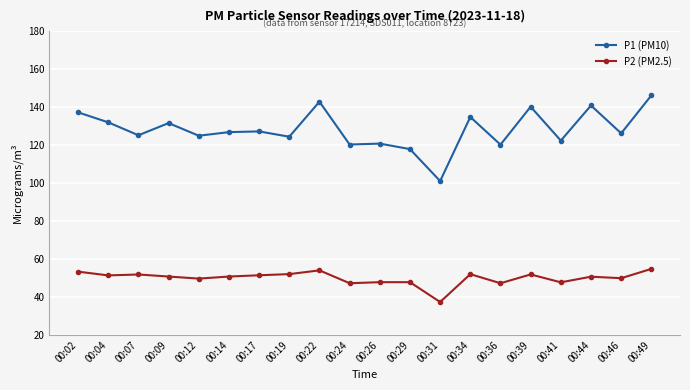

At which category does P1 (PM10) reach its first local valley?

00:07